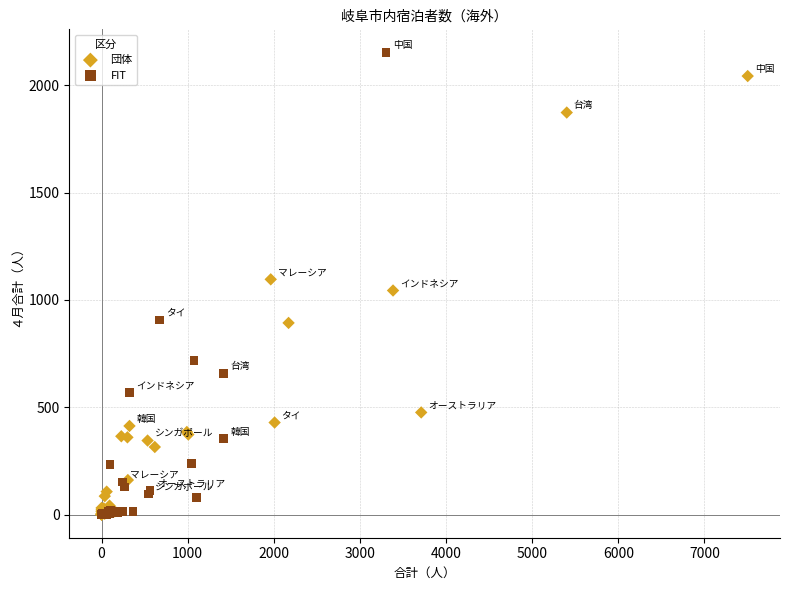

What are all the series names shown in the legend?

団体, FIT